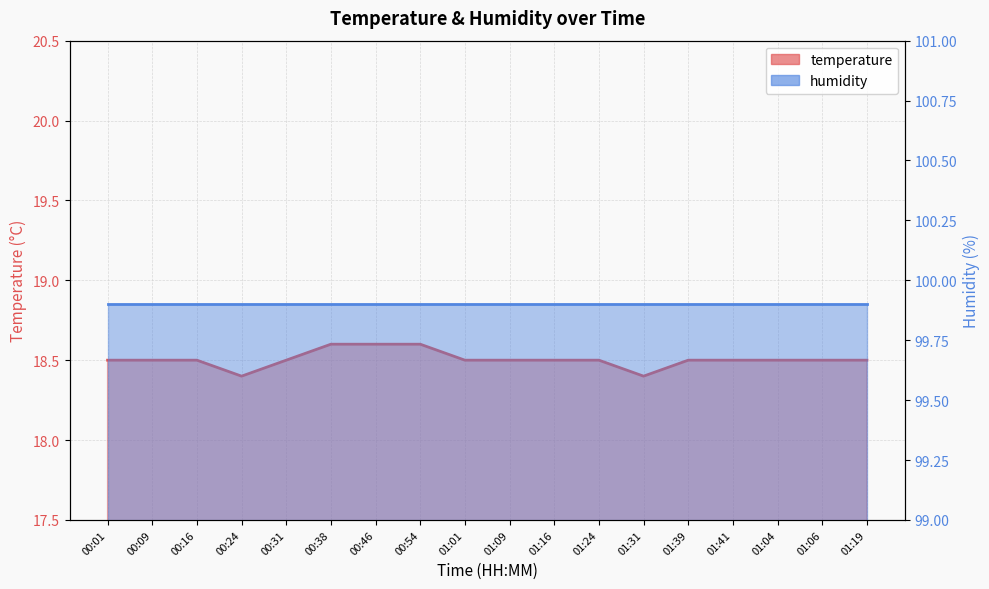

At which category does the chart reach its peak across all series?

00:38